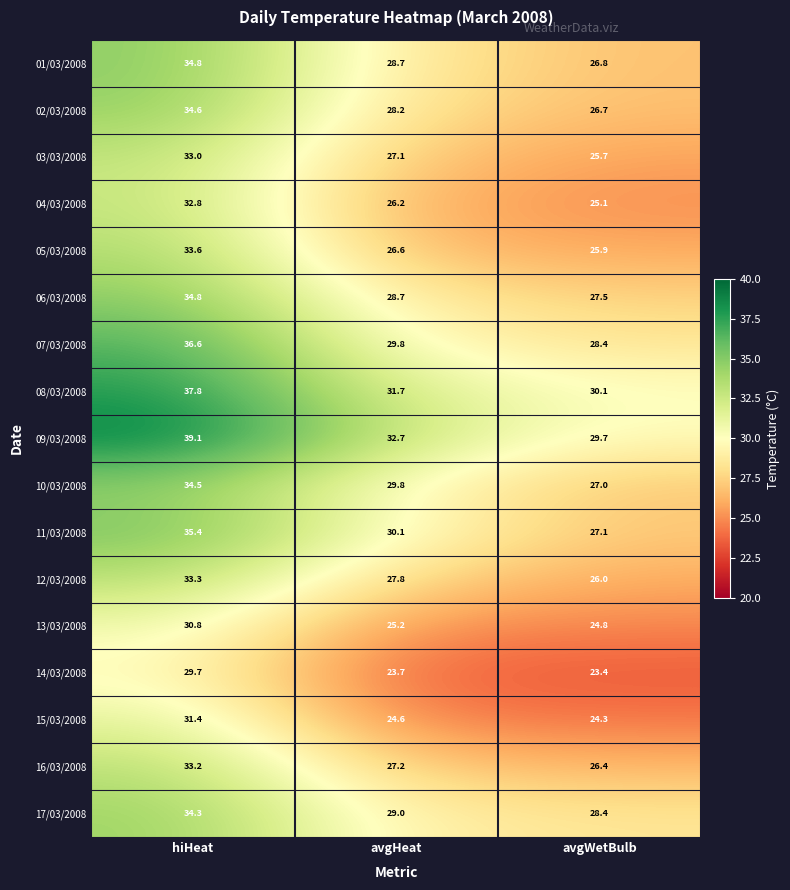

Which category has the highest value across all series?

hiHeat